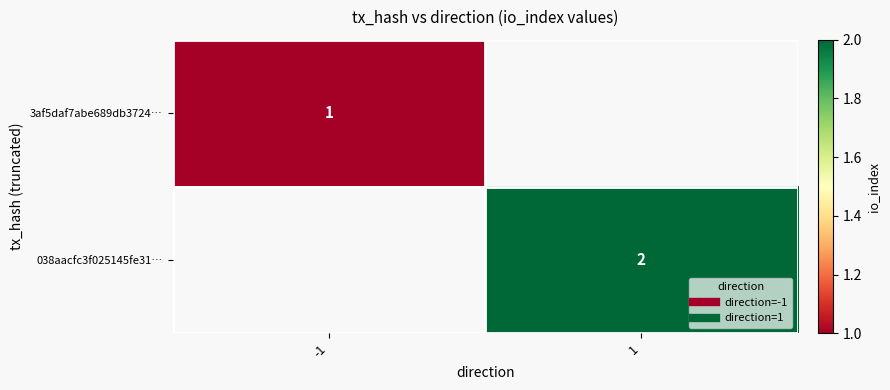

Which series has the widest spread of values?

3af5daf7abe689db3724…